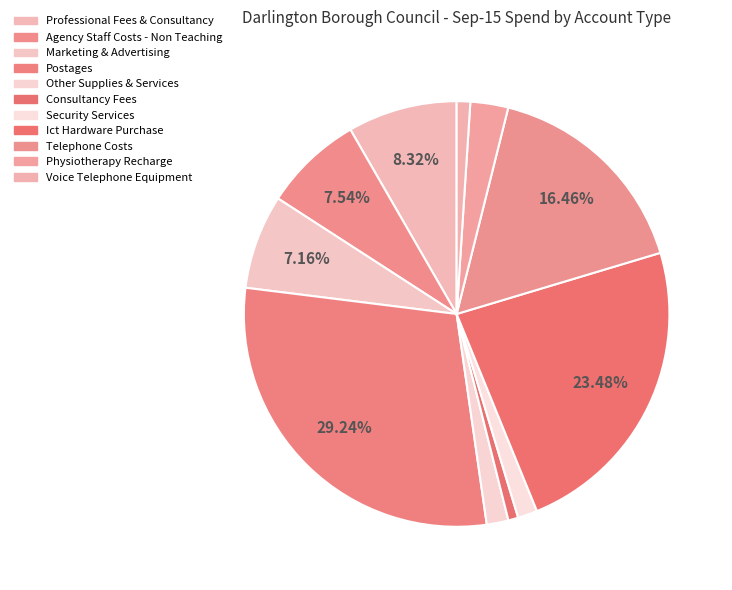

To the nearest percent, what is the average slice percentage?

9%